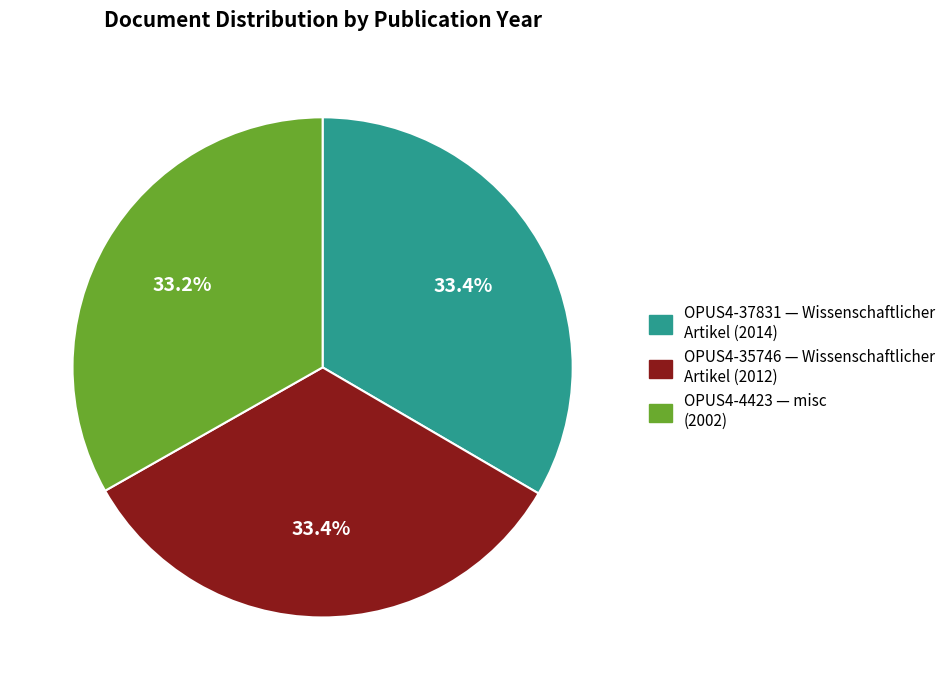

Combined, what portion of the pie is OPUS4-37831 — Wissenschaftlicher Artikel (2014) and OPUS4-35746 — Wissenschaftlicher Artikel (2012)?

66.8%